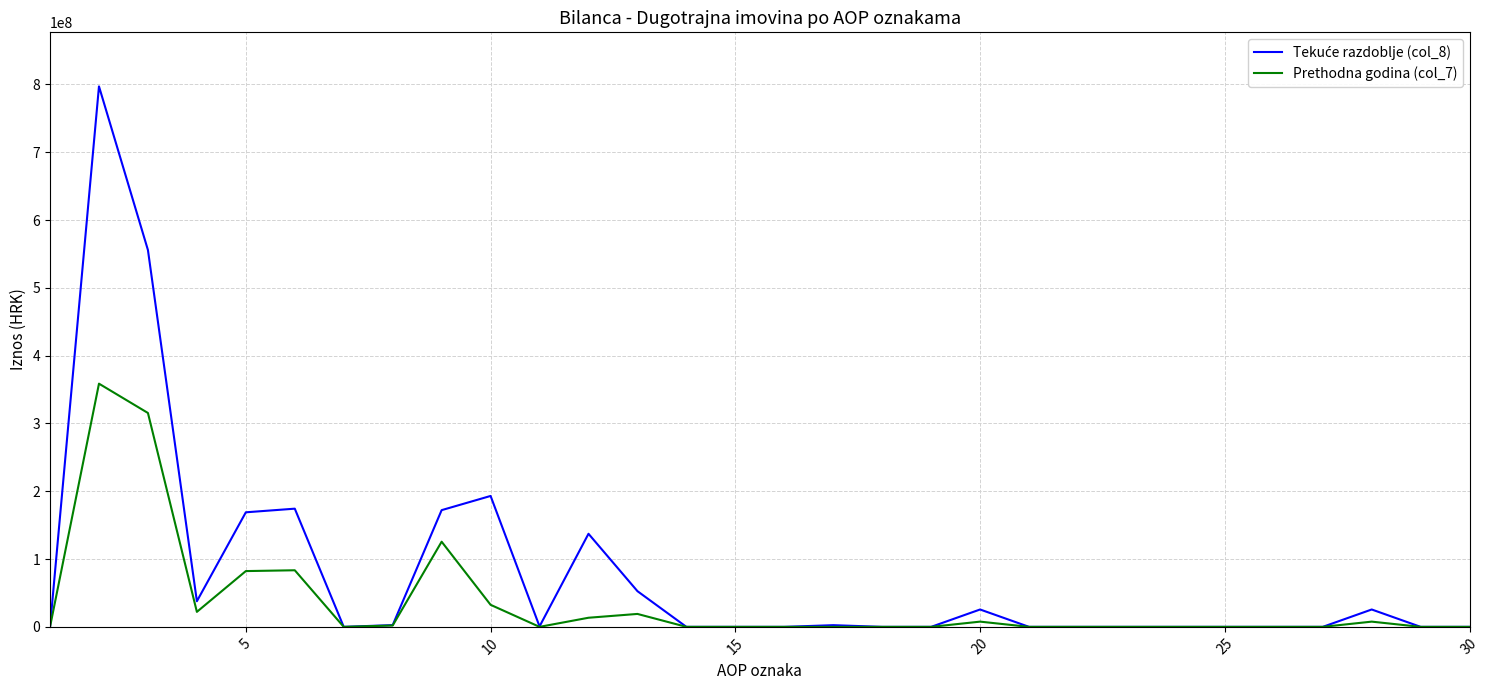

Does the chart display data point markers on the line(s)?

No